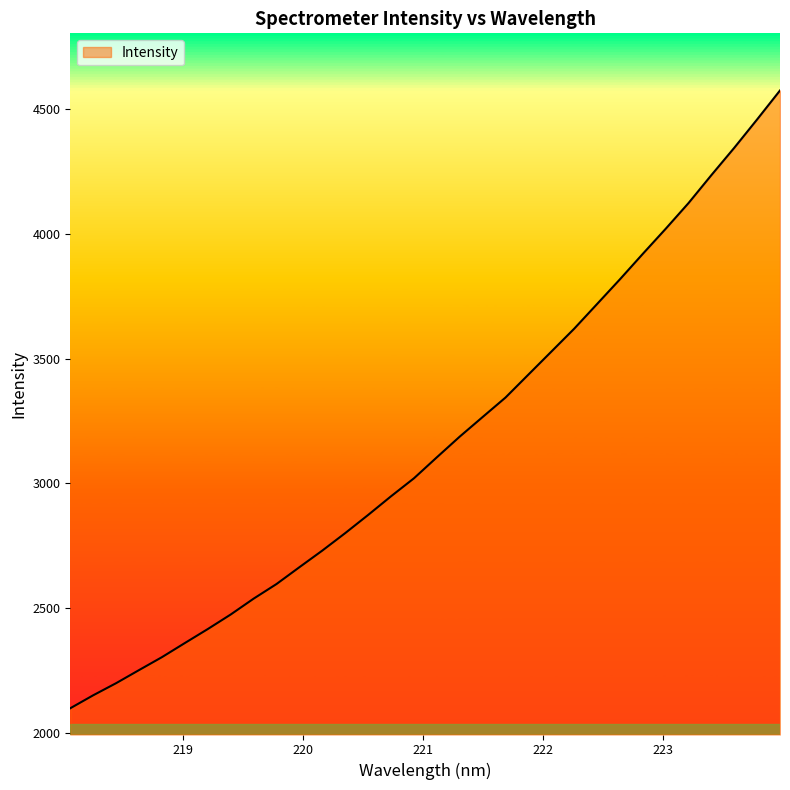

What is the maximum value shown in the chart?

4572.9